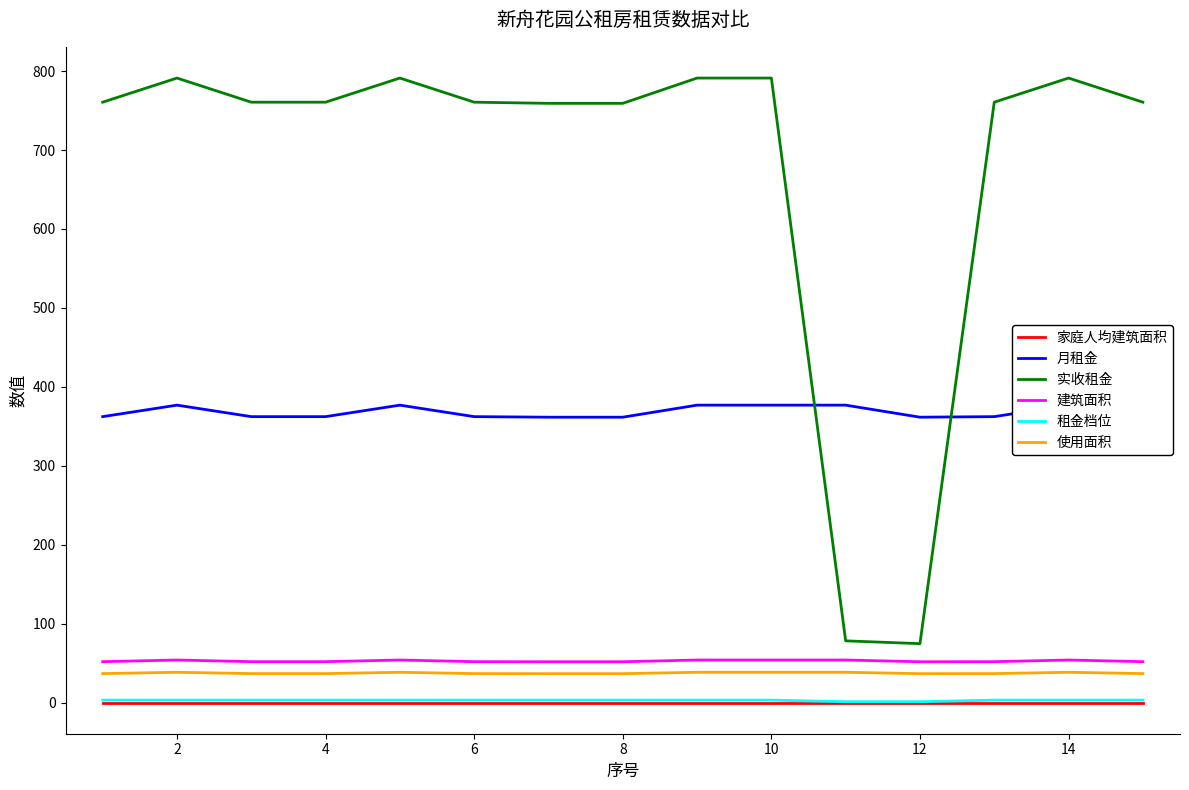

How many intersections are there between 月租金 and 实收租金?

2